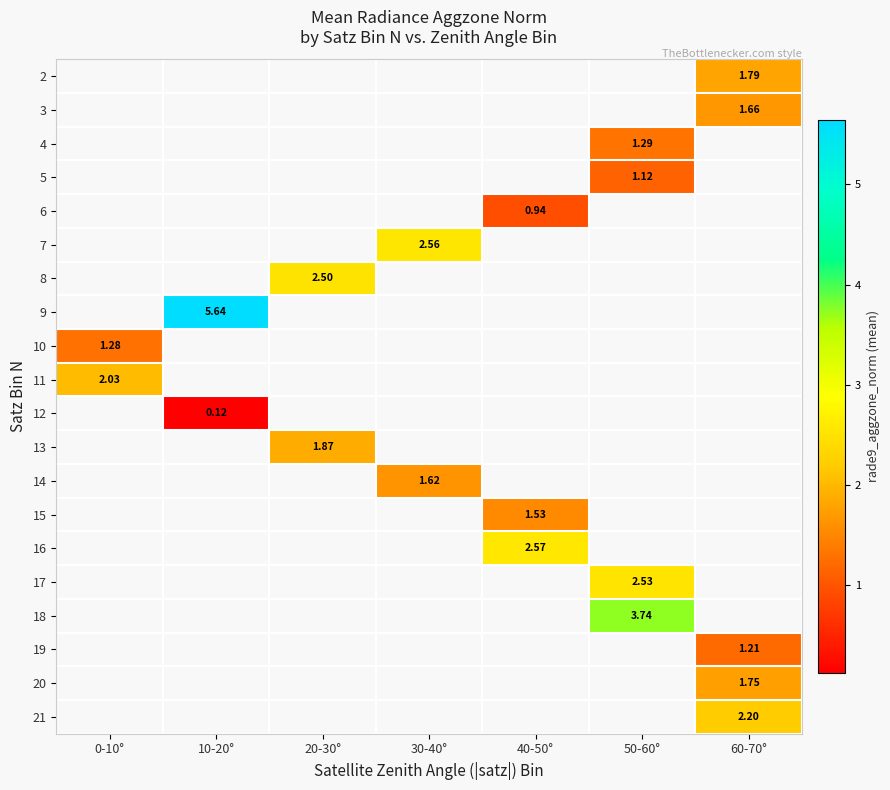

What is the maximum value shown in the chart?

5.6